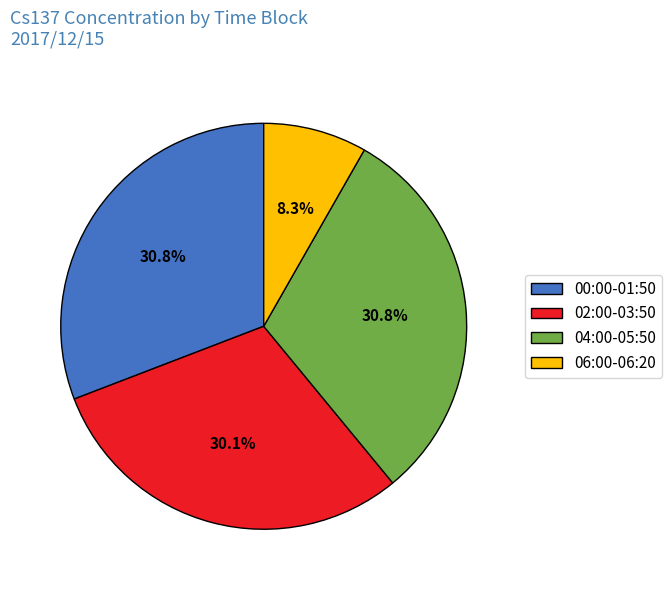

What is the ratio of the value at 06:00-06:20 to the value at 00:00-01:50?

0.3